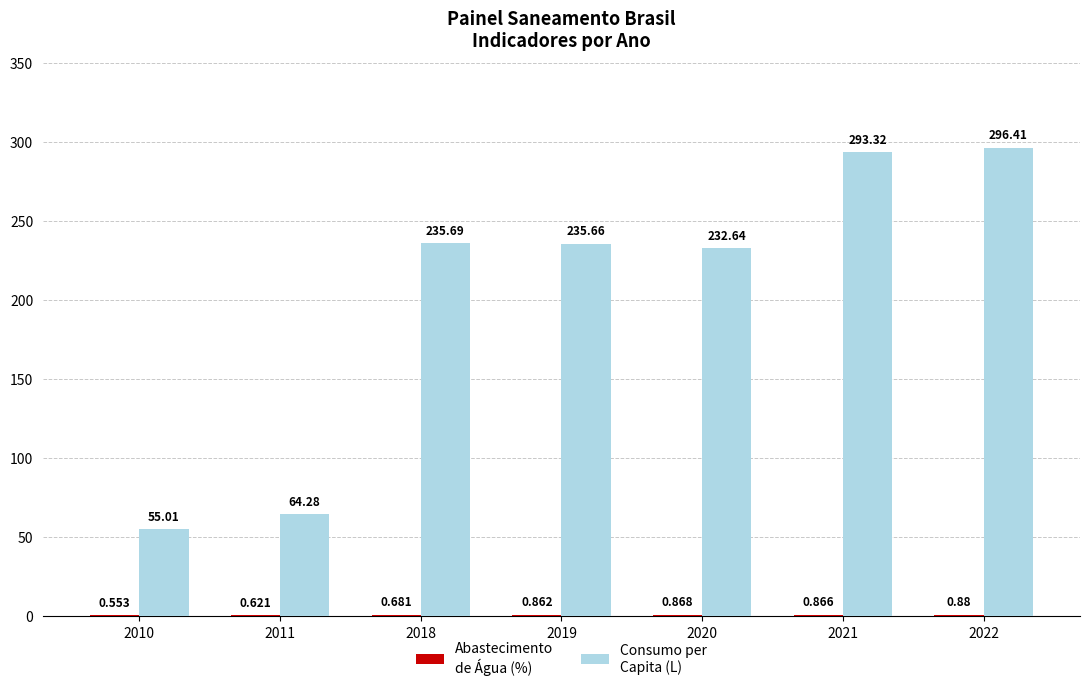

Is it true that Abastecimento
de Água (%) equals 0.9 at 2019?

True